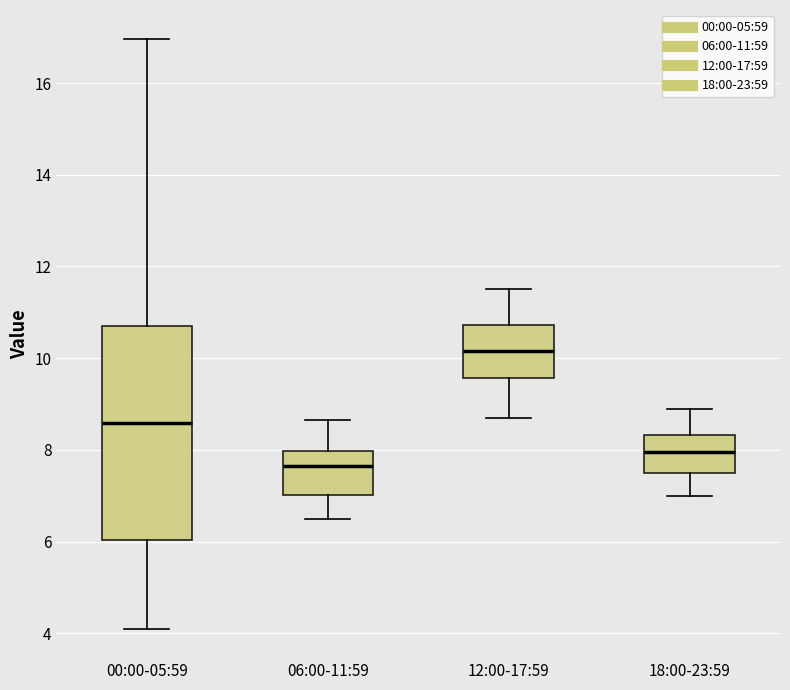

Reading left to right, read every box against the y-axis: the position of its median line, the range the box covers, and the ends of its whiskers. The values are not printed on the chart, so give them approximately, as read against the axis.

00:00-05:59: median 8.6, box 6.0 to 10.8, whiskers 4.2 to 17.0
06:00-11:59: median 7.6, box 7.0 to 8.0, whiskers 6.6 to 8.6
12:00-17:59: median 10.2, box 9.6 to 10.8, whiskers 8.8 to 11.6
18:00-23:59: median 8.0, box 7.6 to 8.4, whiskers 7.0 to 9.0